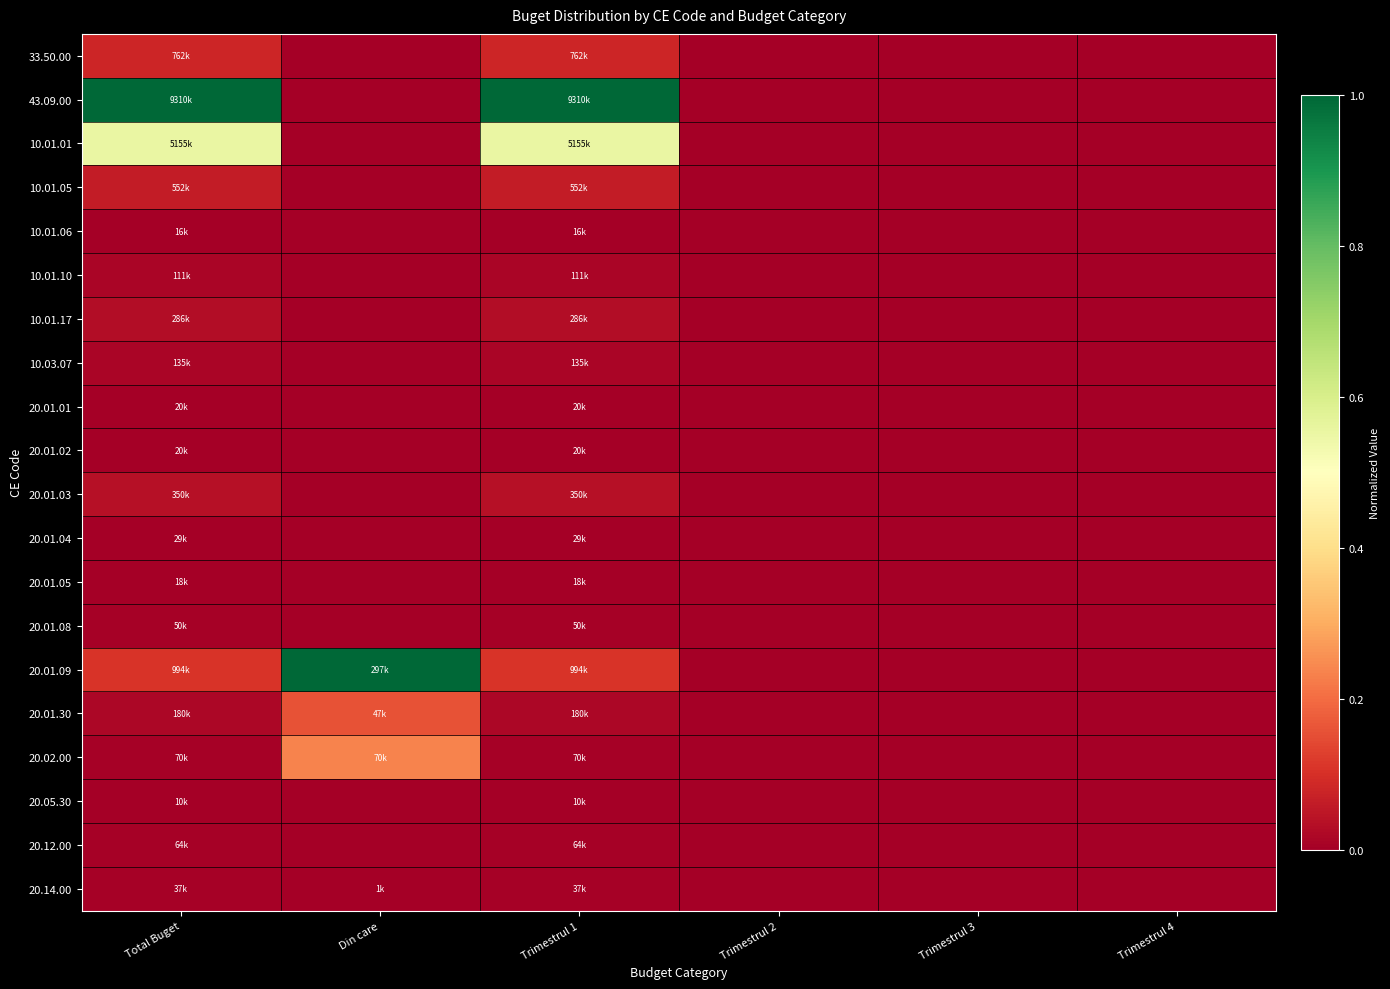

Between Trimestrul 4 and Trimestrul 3, which is larger?

Trimestrul 4